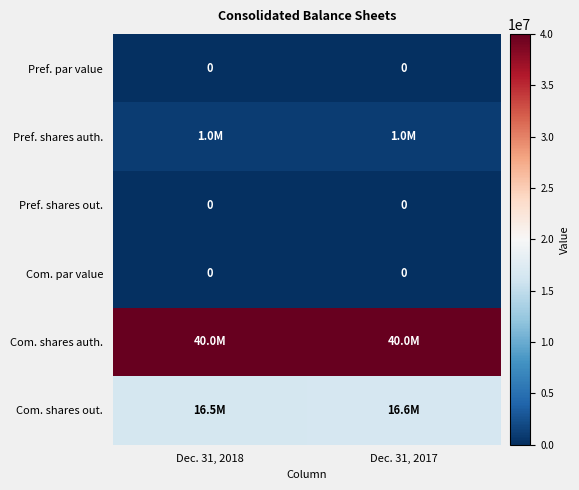

At how many categories does at least one series exceed 31347580?

2